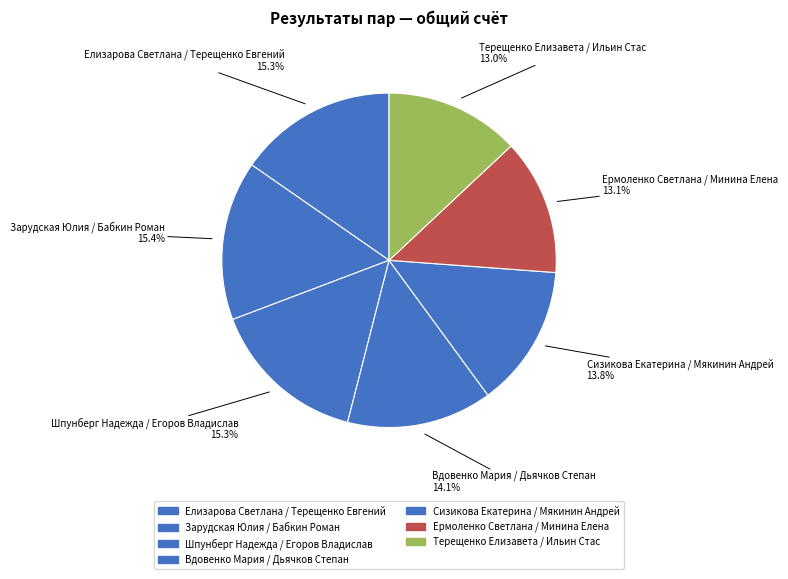

Is it true that Шпунберг Надежда / Егоров Владислав is 8% of the pie?

False